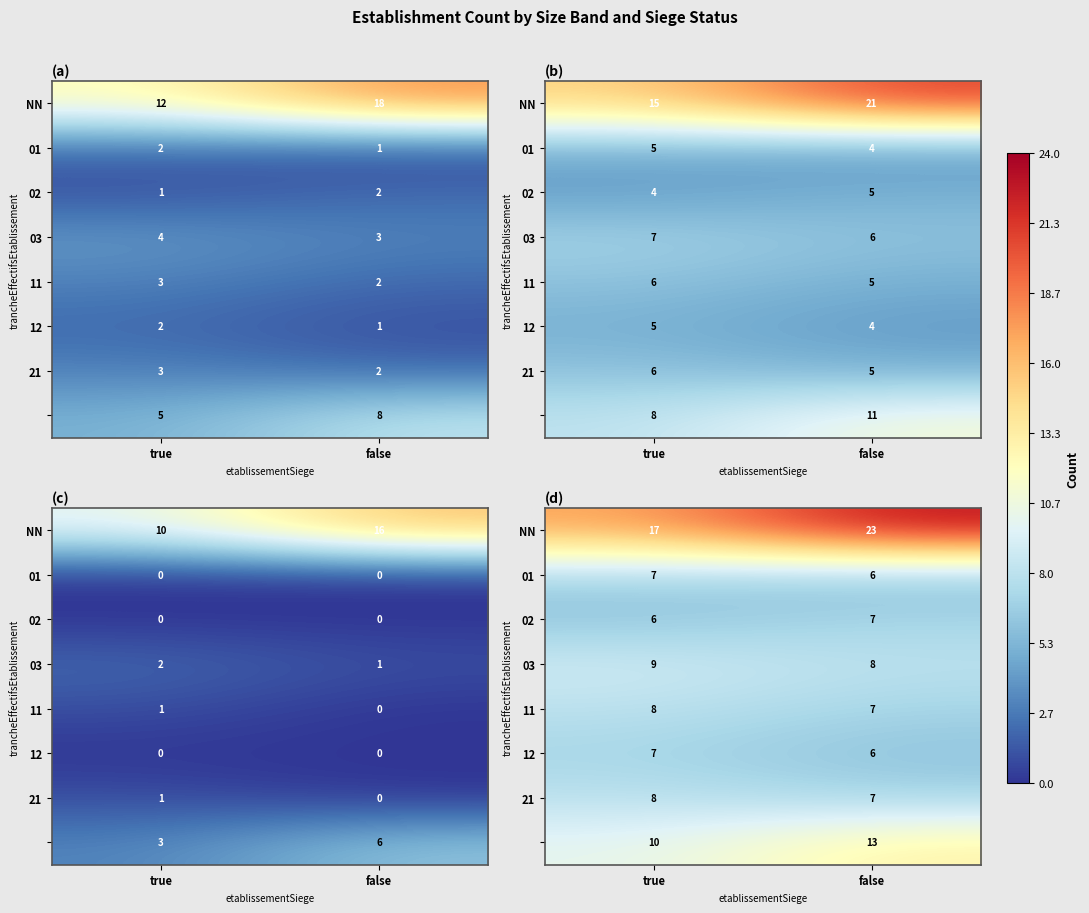

What is the sum of the 21 values at true and false?

15